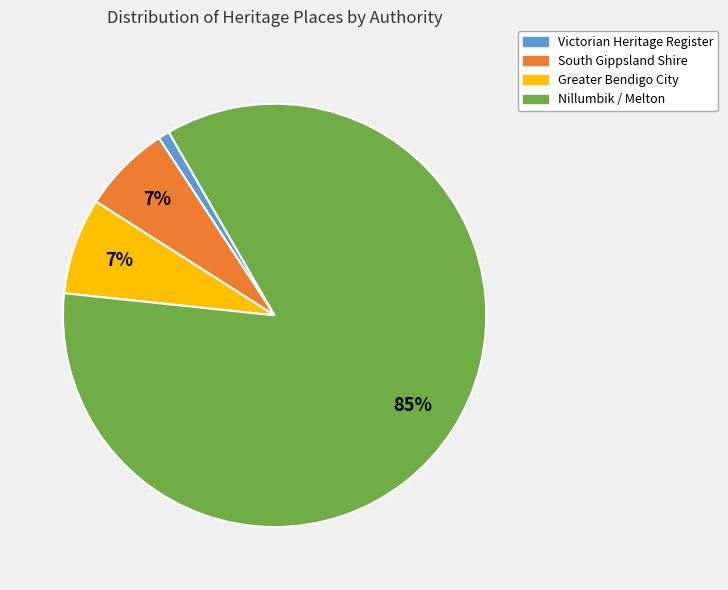

To the nearest percent, what is the difference between the Victorian Heritage Register and Nillumbik / Melton slice percentages?

84%